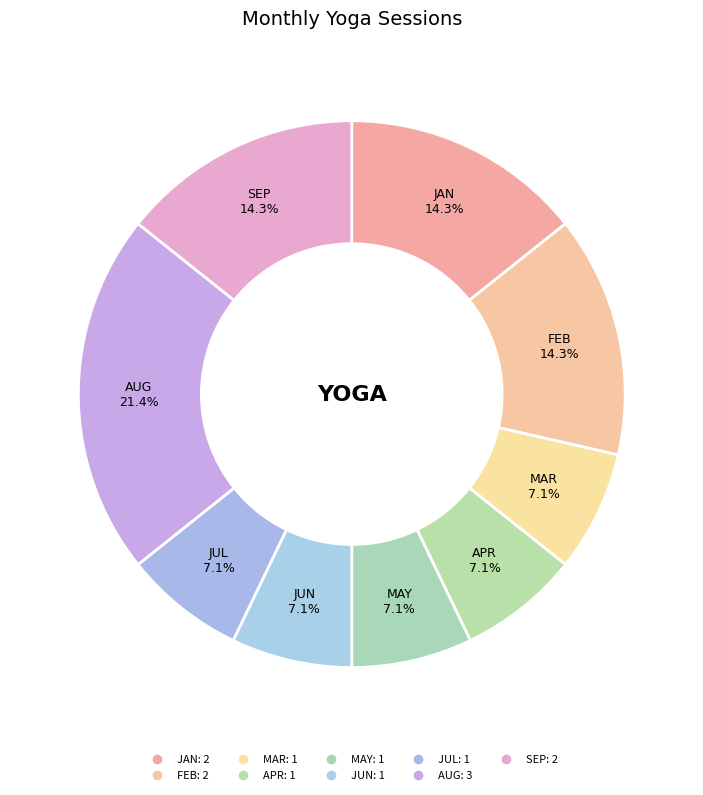

The JAN slice represents 14% of the pie. True or false?

True